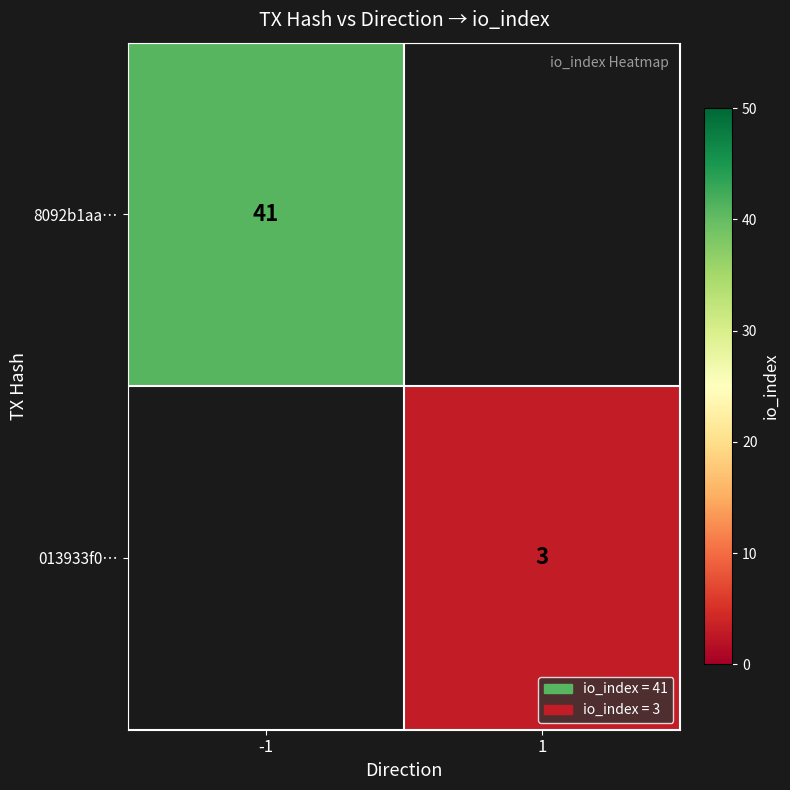

The value of 8092b1aa… at -1 is 41. True or false?

True